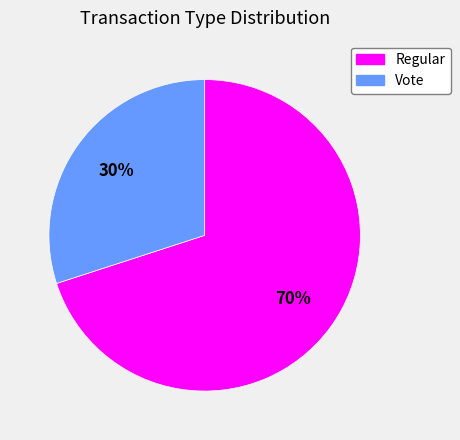

To the nearest percent, what portion does Vote represent?

30%